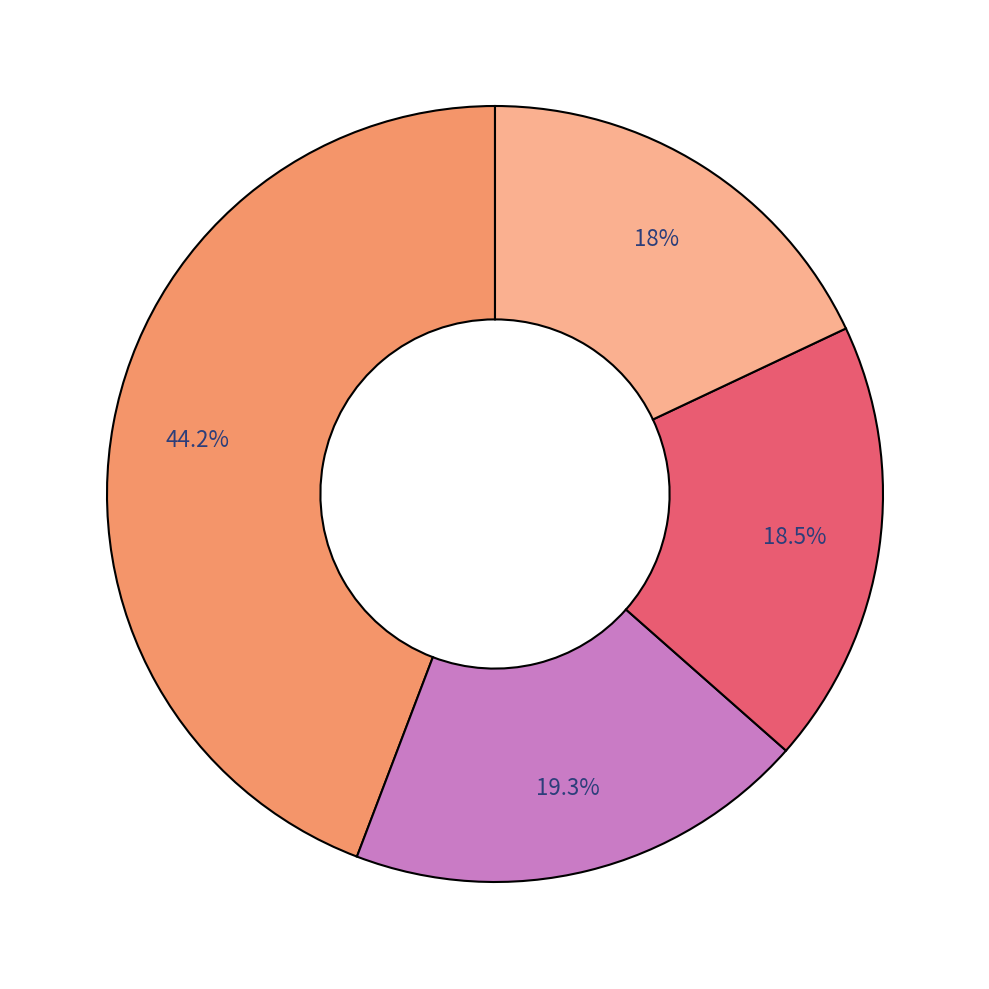

Is there a majority slice in this chart?

No